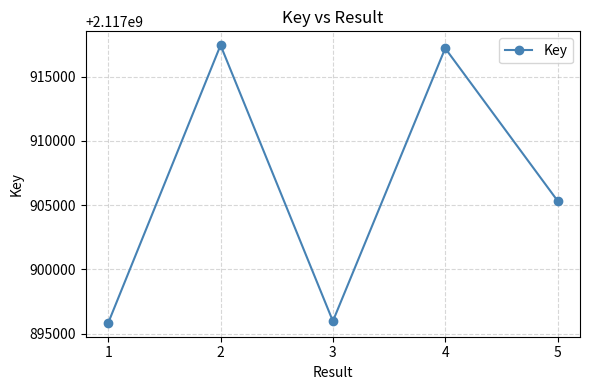

Where is the first local minimum?

3